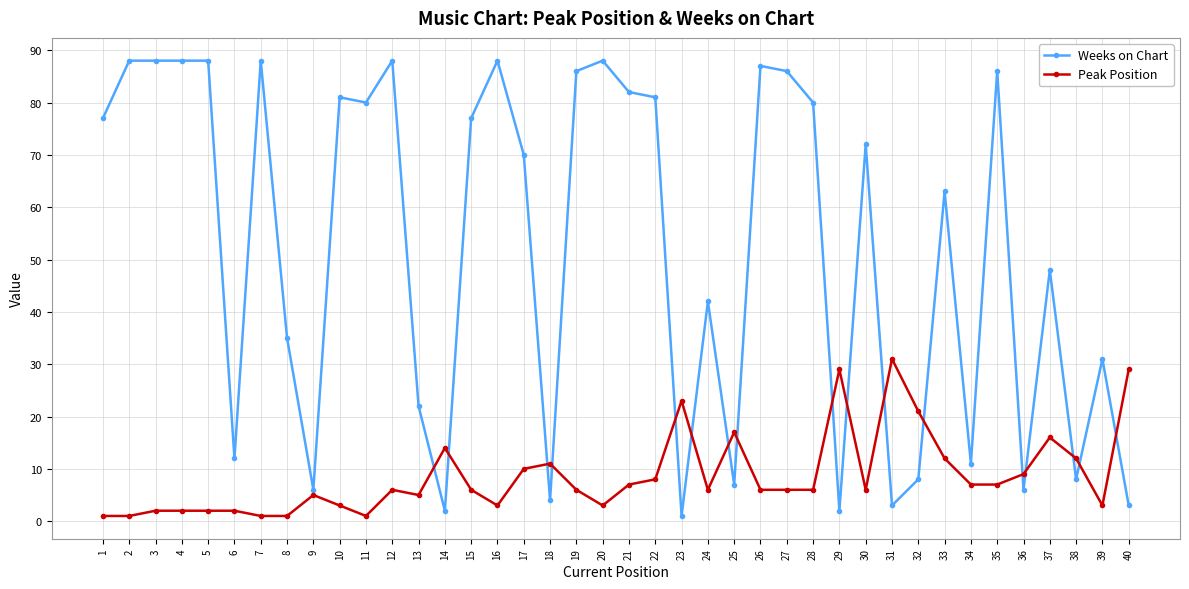

What is the average value of the Weeks on Chart series?

52